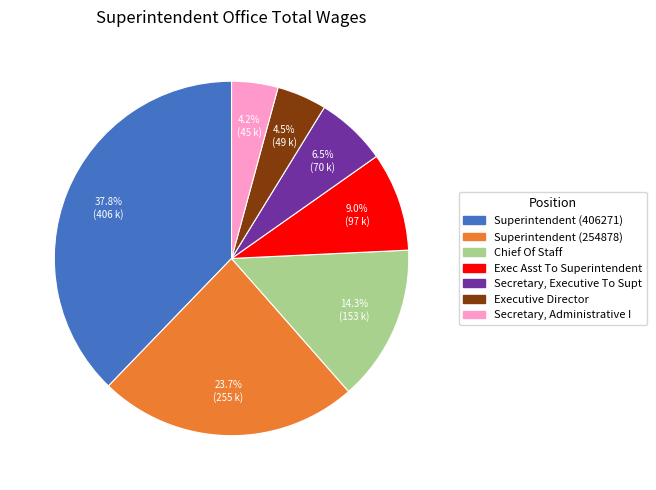

Rank the categories by value from lowest to highest.

Secretary, Administrative I, Executive Director, Secretary, Executive To Supt, Exec Asst To Superintendent, Chief Of Staff, Superintendent (254878), Superintendent (406271)